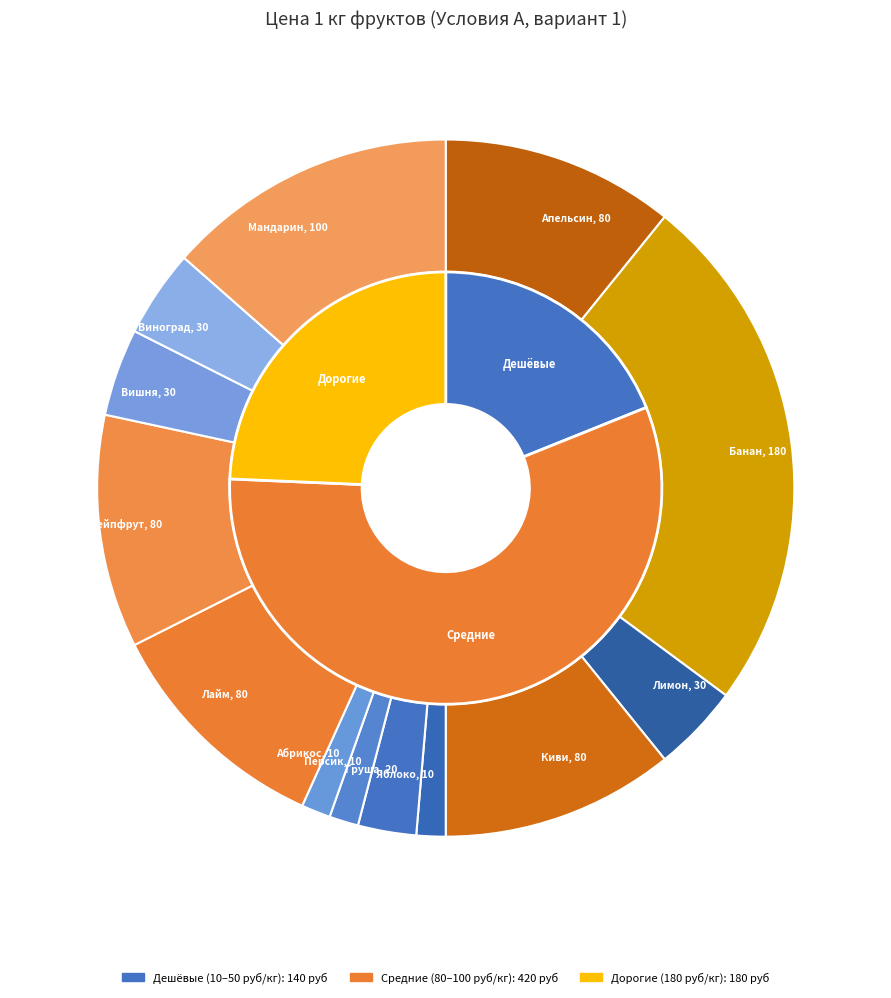

Which slice is the largest?

Банан